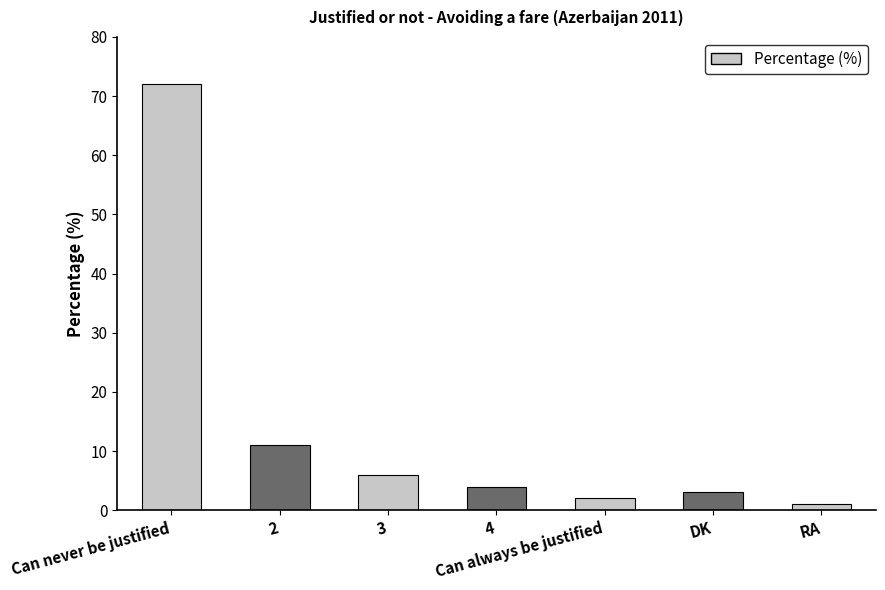

What is the average value?

14